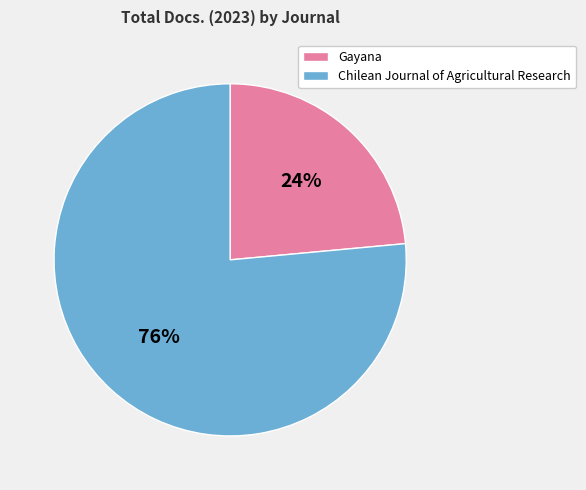

To the nearest percent, what is the combined percentage of Gayana and Chilean Journal of Agricultural Research?

100%